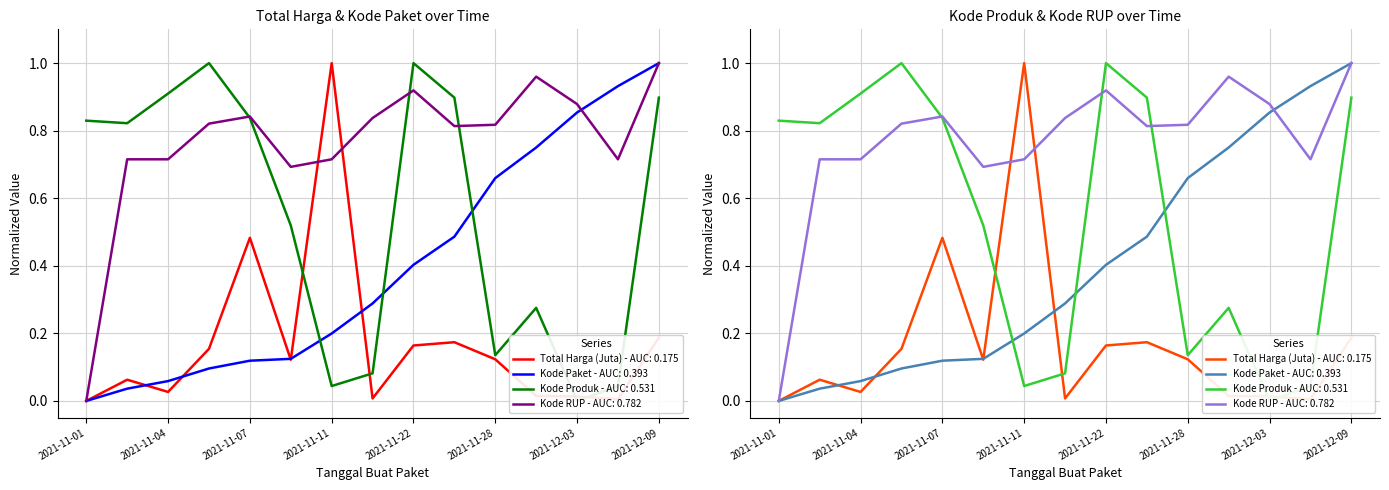

True or false: Total Harga (Juta) has a value of 0.0 at 2021-12-03.

True